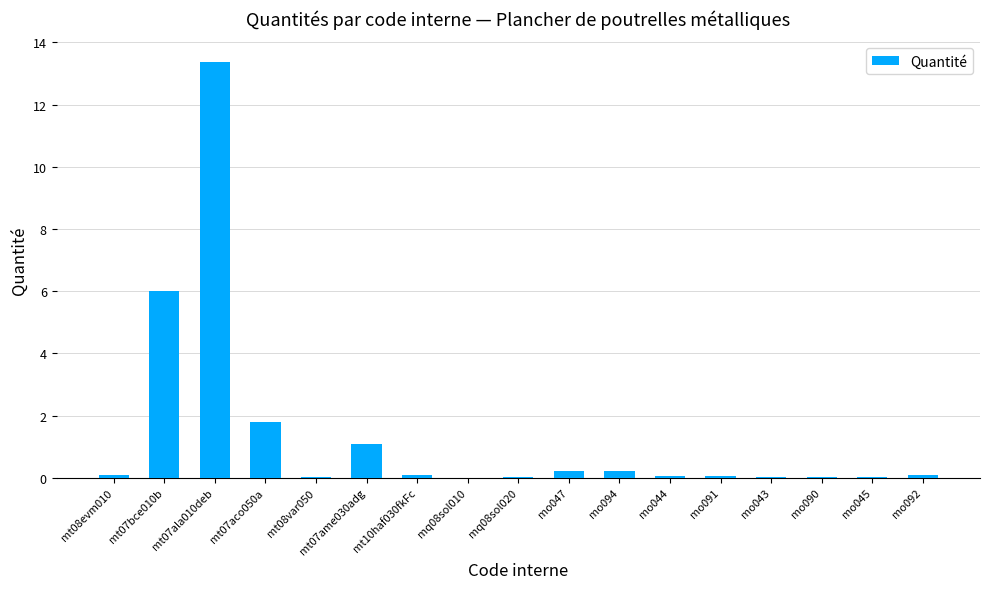

True or false: the data shows 1.8 at mt07aco050a.

True